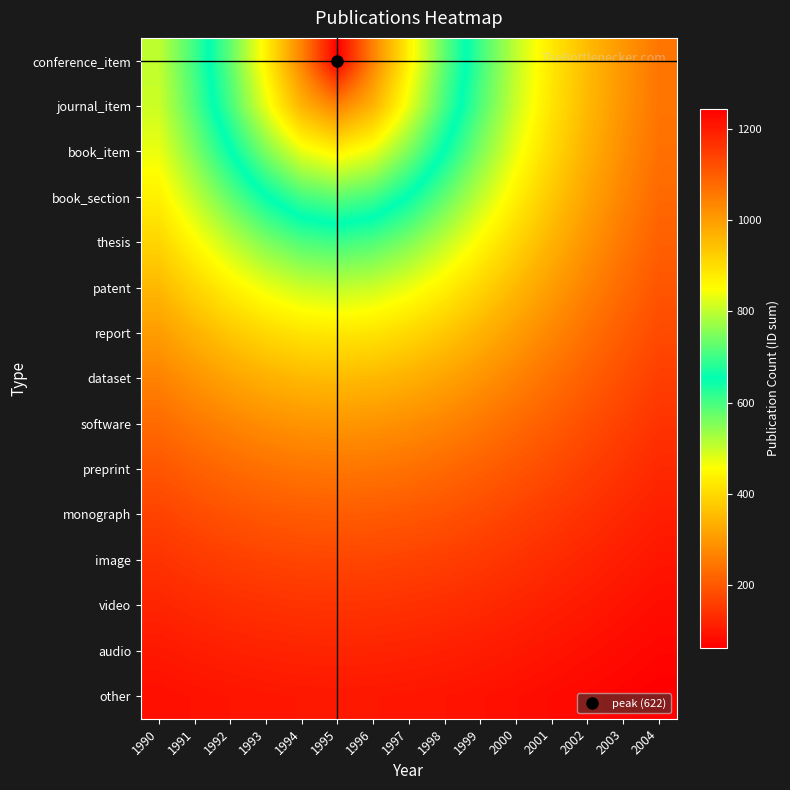

How many series are shown in this chart?

15